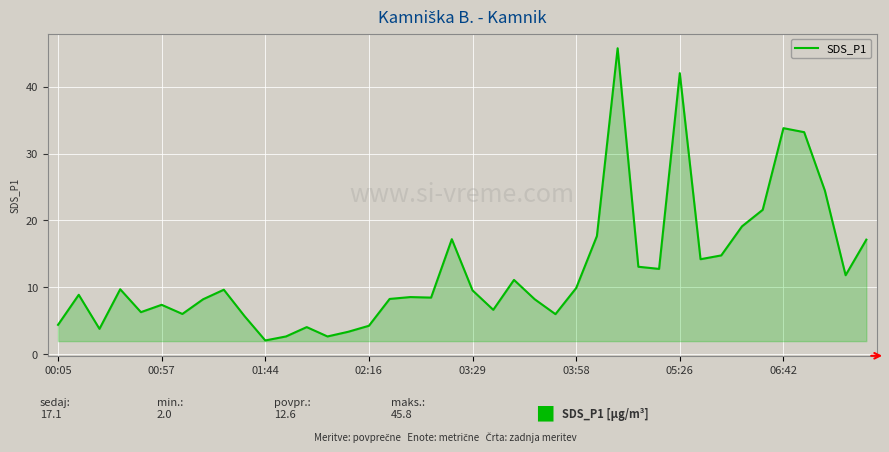

What is the difference between the maximum and minimum values?

43.8